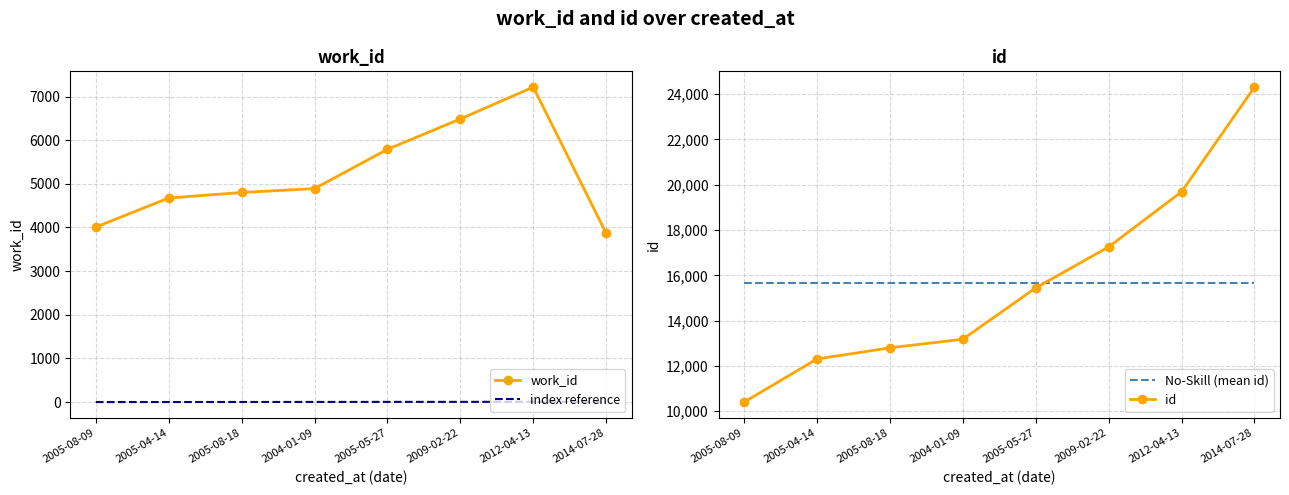

What is the average value of the work_id series?

5217